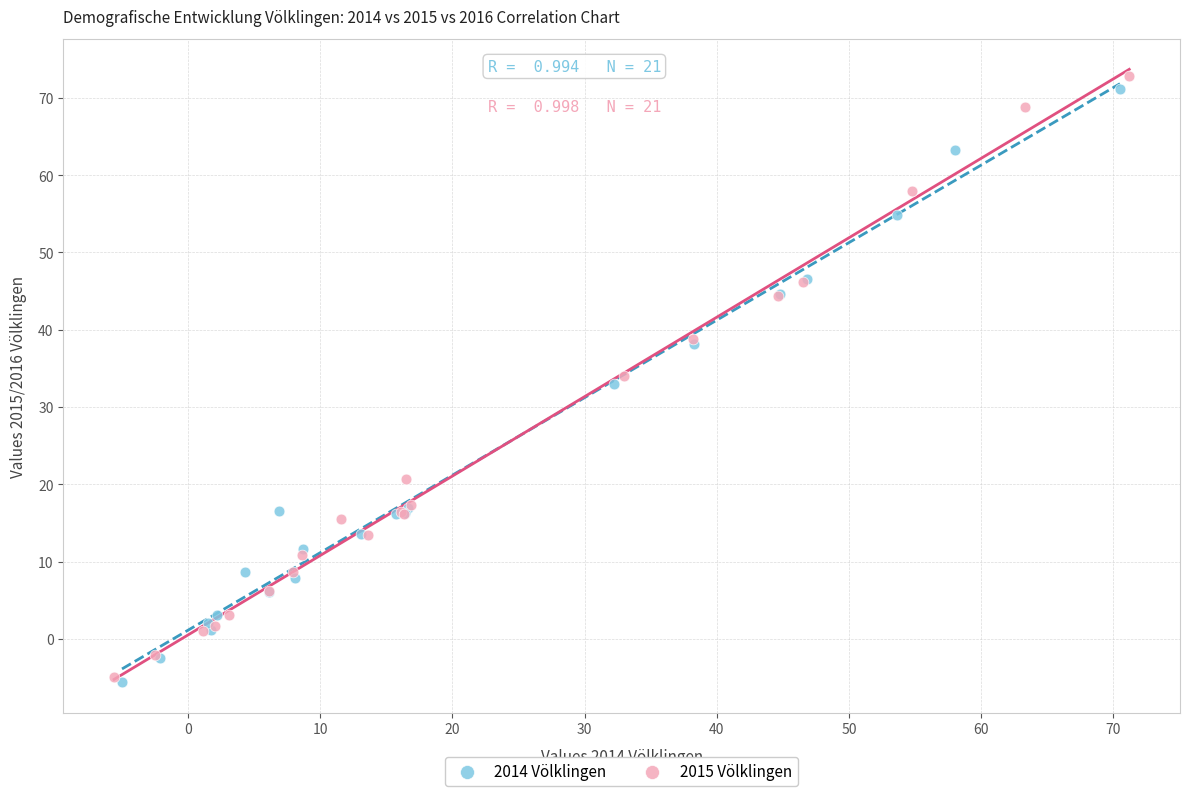

Which series contains the highest Y value?

2015 Völklingen